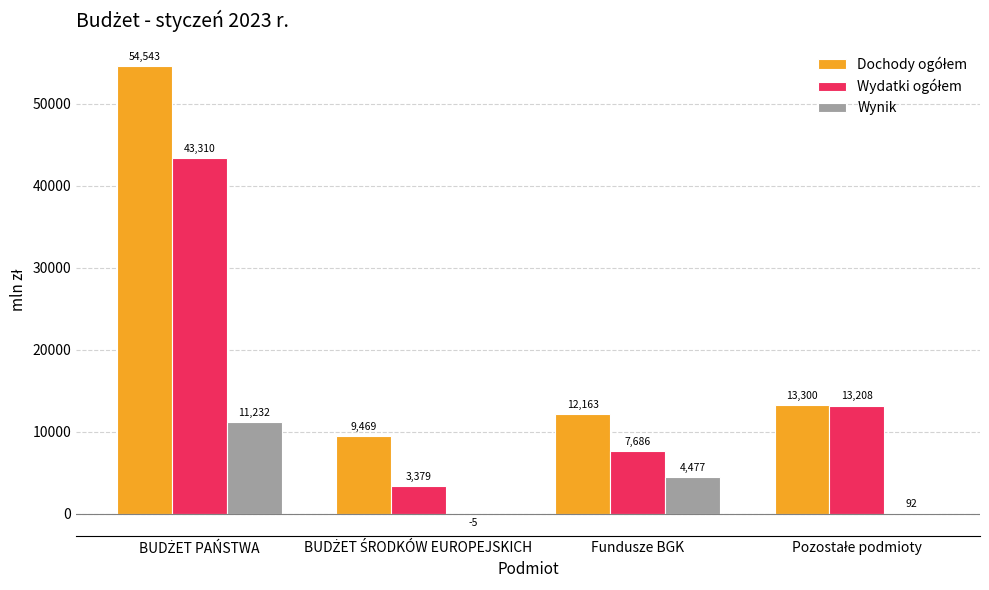

What is the total value across all series at Fundusze BGK?

24326